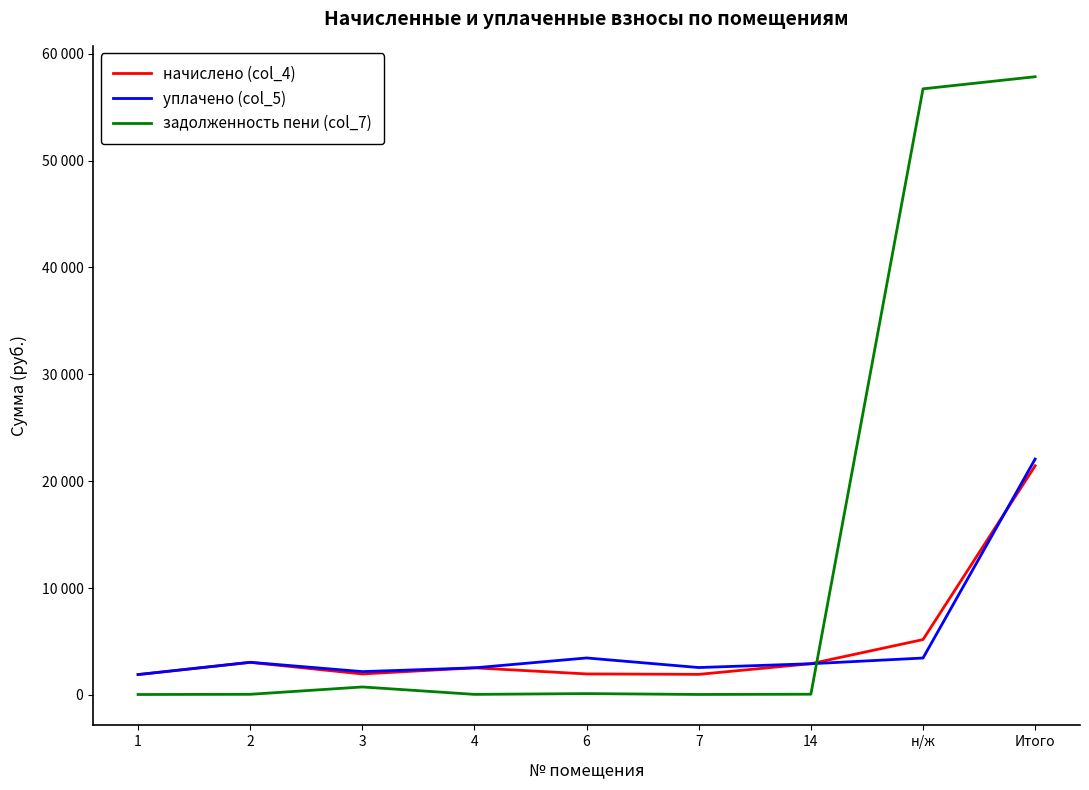

What is the total value across all series at 7?

4532.6